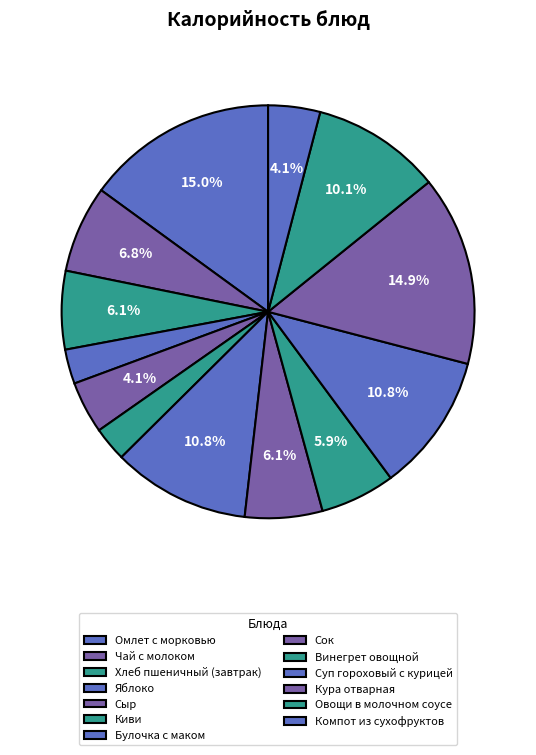

Count the number of slices in the pie.

13